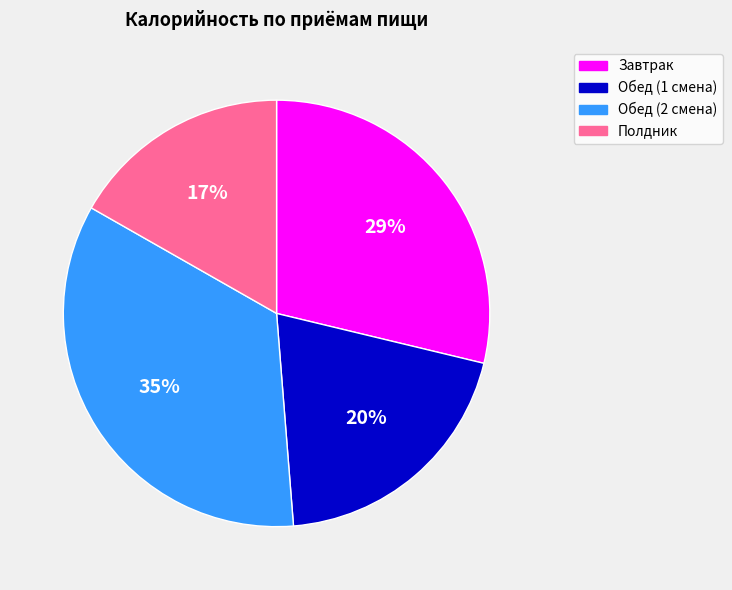

Between Полдник and Завтрак, which is larger?

Завтрак